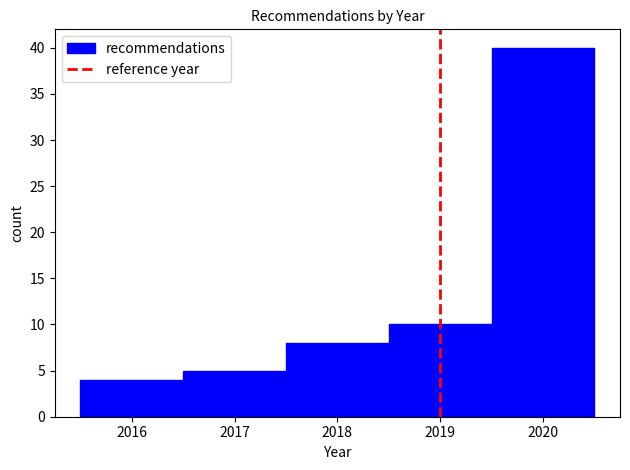

Reading left to right, list every bar in this chart as the range it spans on the x-axis followed by its height. The values are not printed on the chart, so give them approximately, as read against the axis.

2015.5 to 2016.5: 4
2016.5 to 2017.5: 5
2017.5 to 2018.5: 8
2018.5 to 2019.5: 10
2019.5 to 2020.5: 40